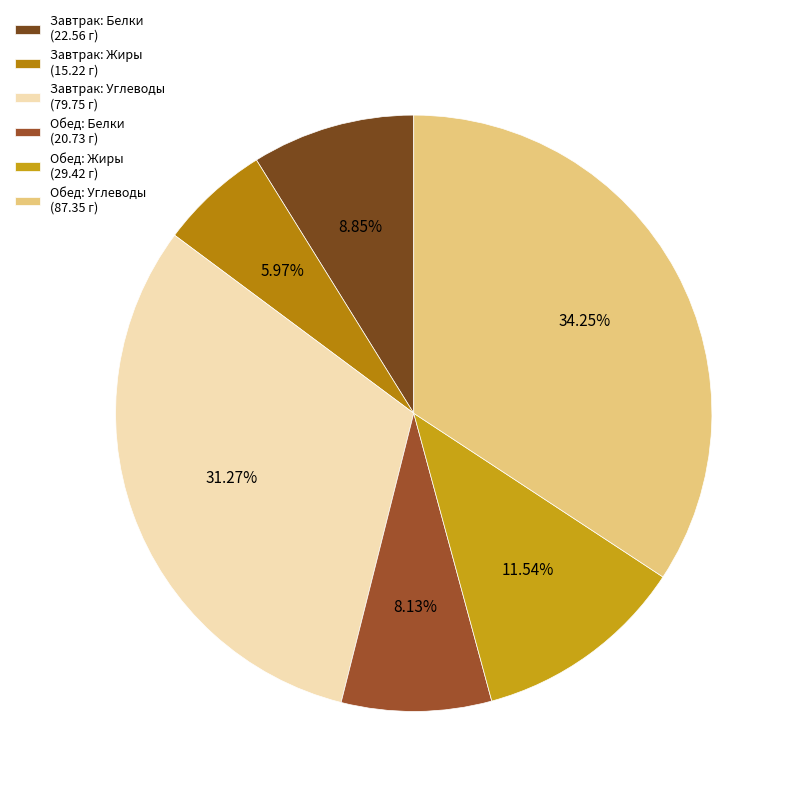

How many segments does this pie chart have?

6